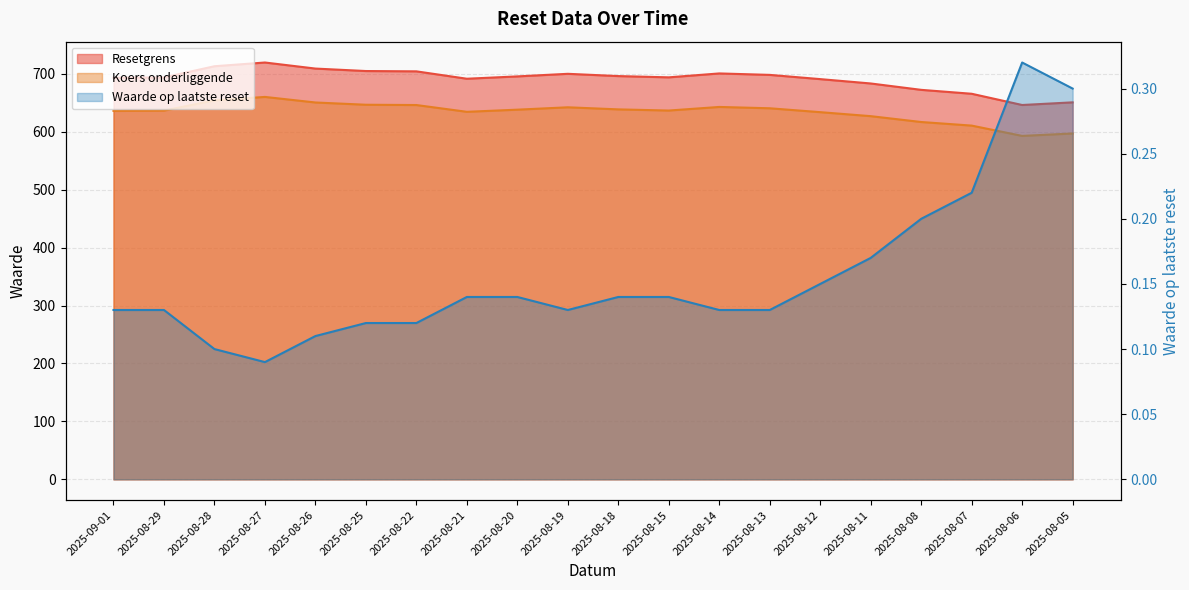

What is the smallest value displayed?

0.1